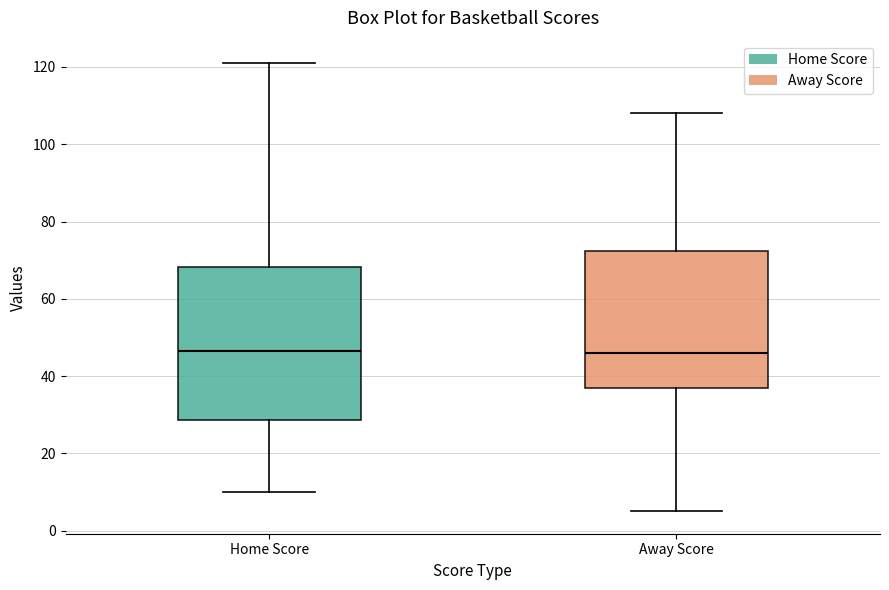

Reading left to right, read every box against the y-axis: the position of its median line, the range the box covers, and the ends of its whiskers. The values are not printed on the chart, so give them approximately, as read against the axis.

Home Score: median 46, box 28 to 68, whiskers 10 to 122
Away Score: median 46, box 38 to 72, whiskers 6 to 108